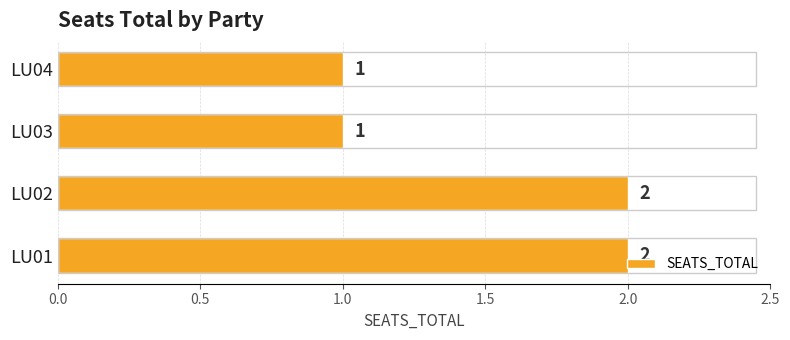

Approximately how many times larger is the value at LU01 compared to LU04?

2.0